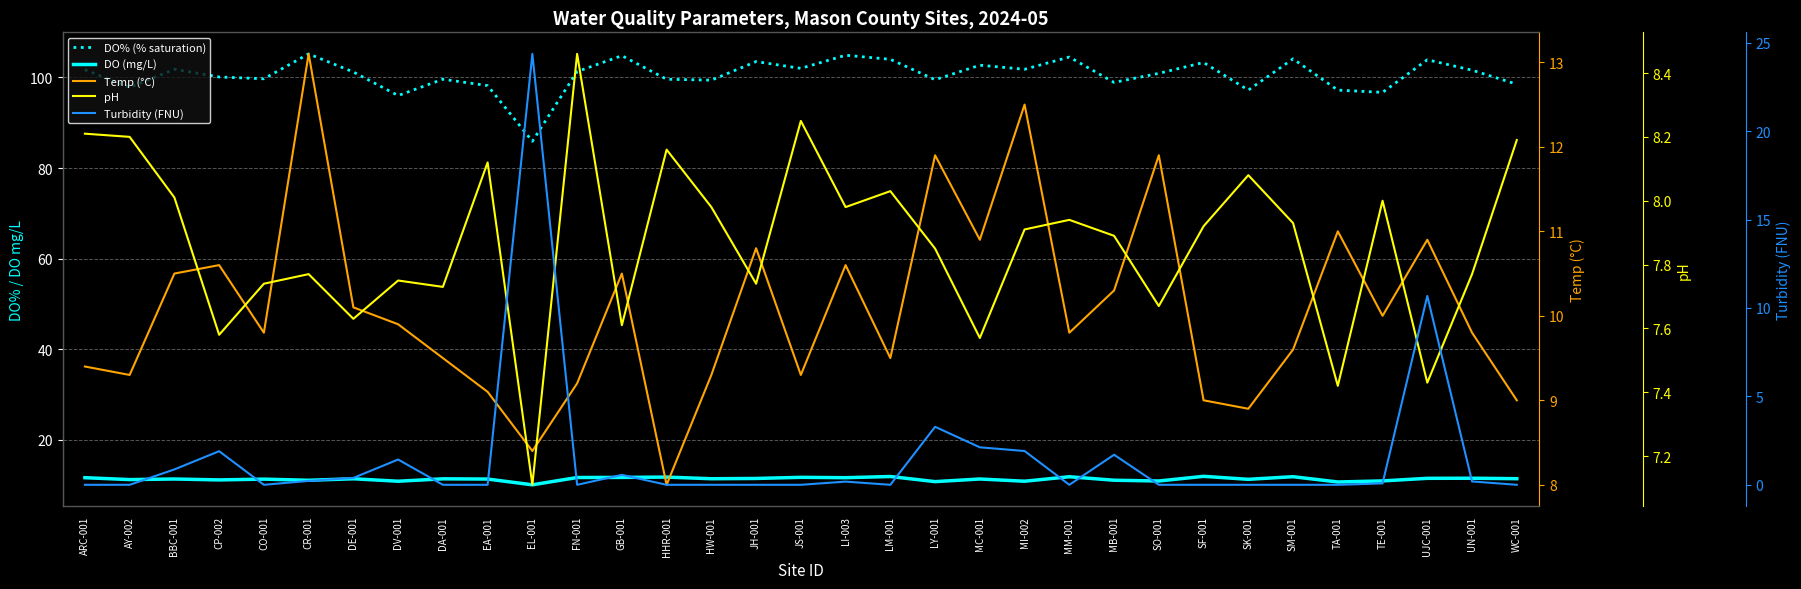

How many intersections are there between Temp (°C) and DO (mg/L)?

10